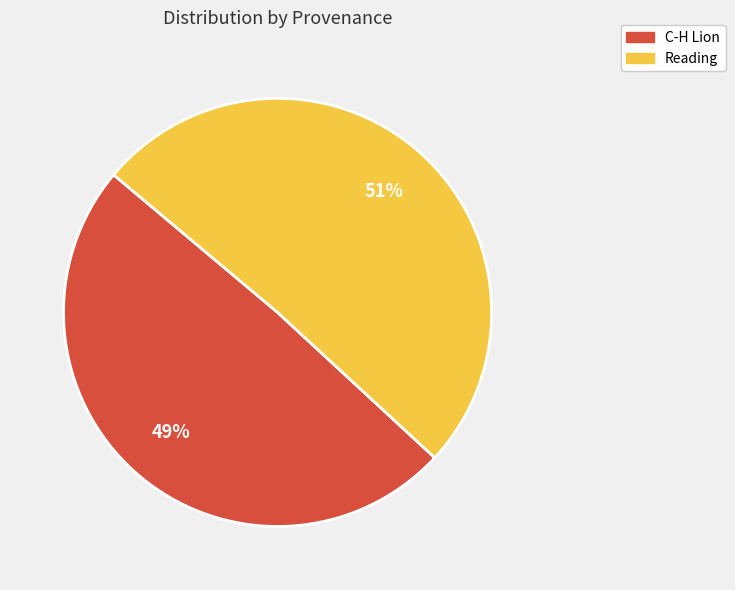

Does C-H Lion represent more than half of the total?

No